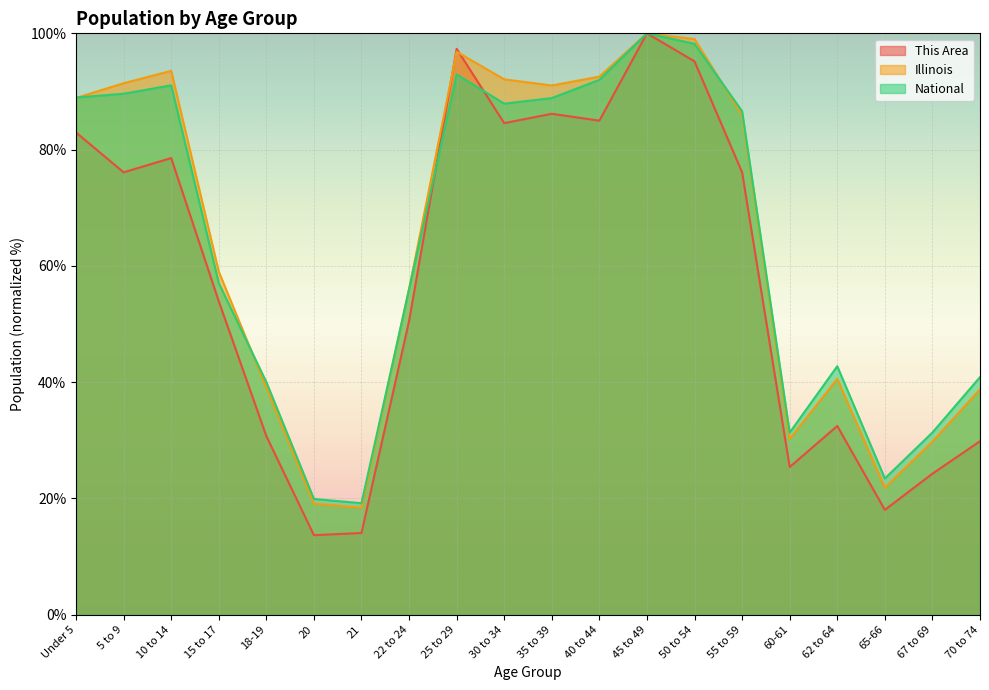

Does the chart display data point markers on the line(s)?

No